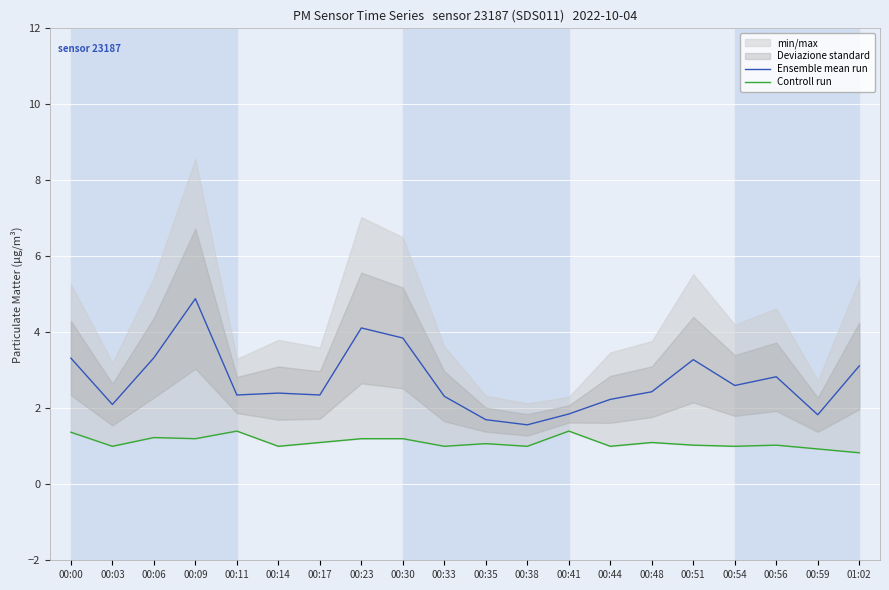

Is it true that Ensemble mean run equals 1.3 at 00:23?

False